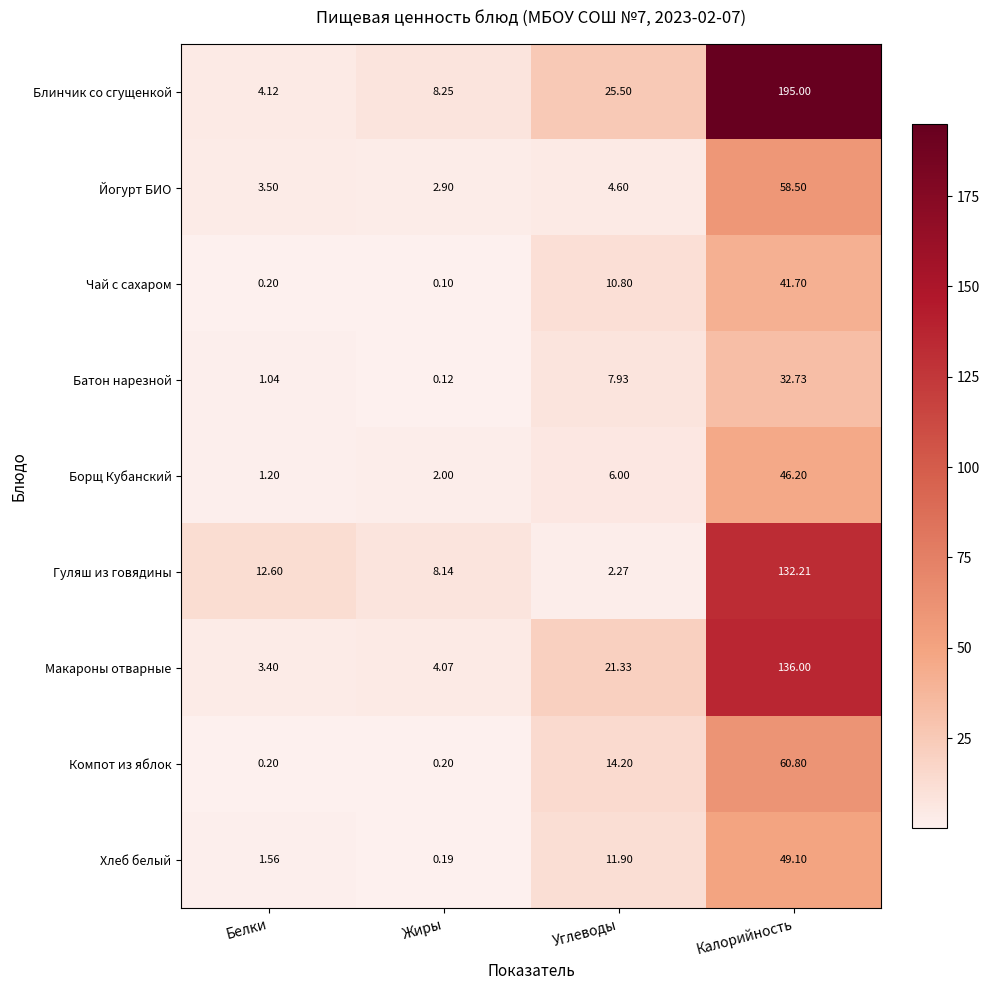

Rank the categories by Борщ Кубанский value from lowest to highest.

Белки, Жиры, Углеводы, Калорийность